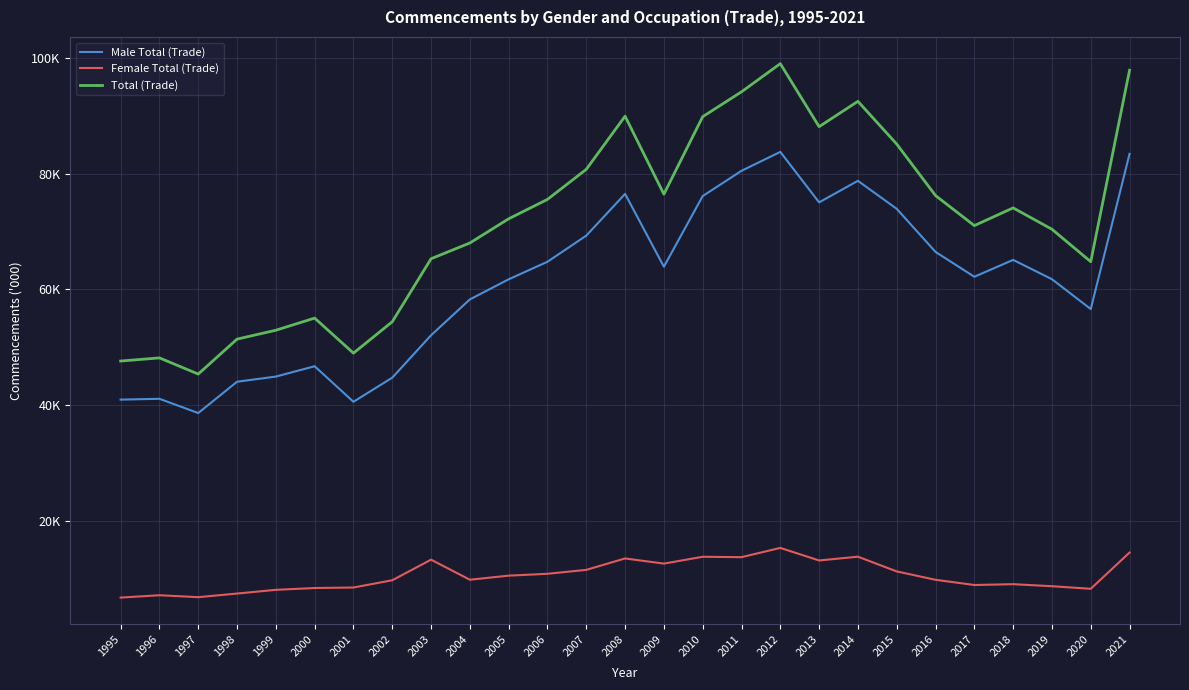

What are all the series names shown in the legend?

Male Total (Trade), Female Total (Trade), Total (Trade)